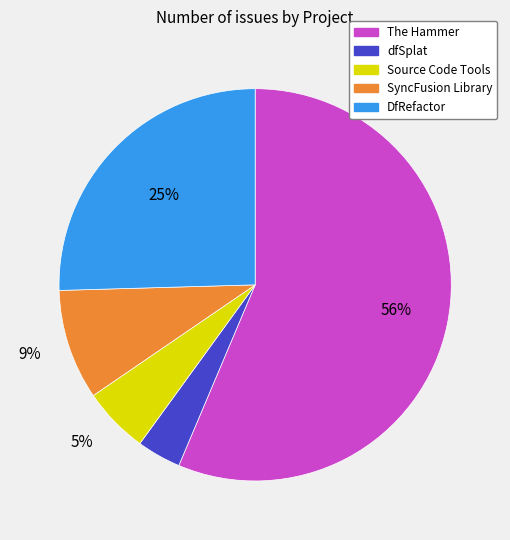

To the nearest percent, what is the combined percentage of dfSplat and Source Code Tools?

9%